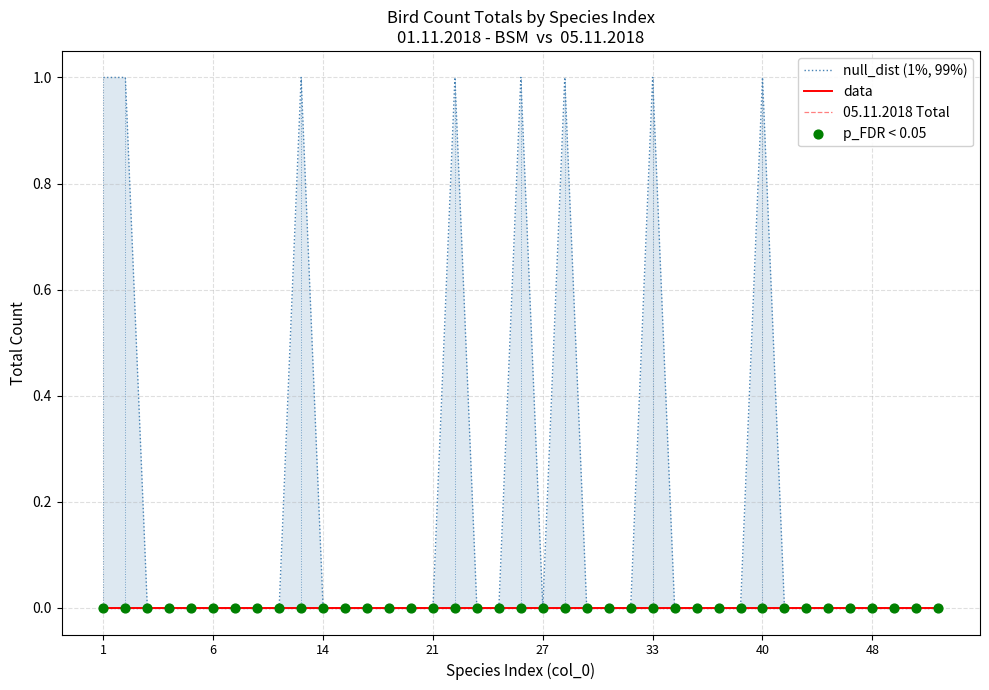

At which category is the sum across all series the highest?

1